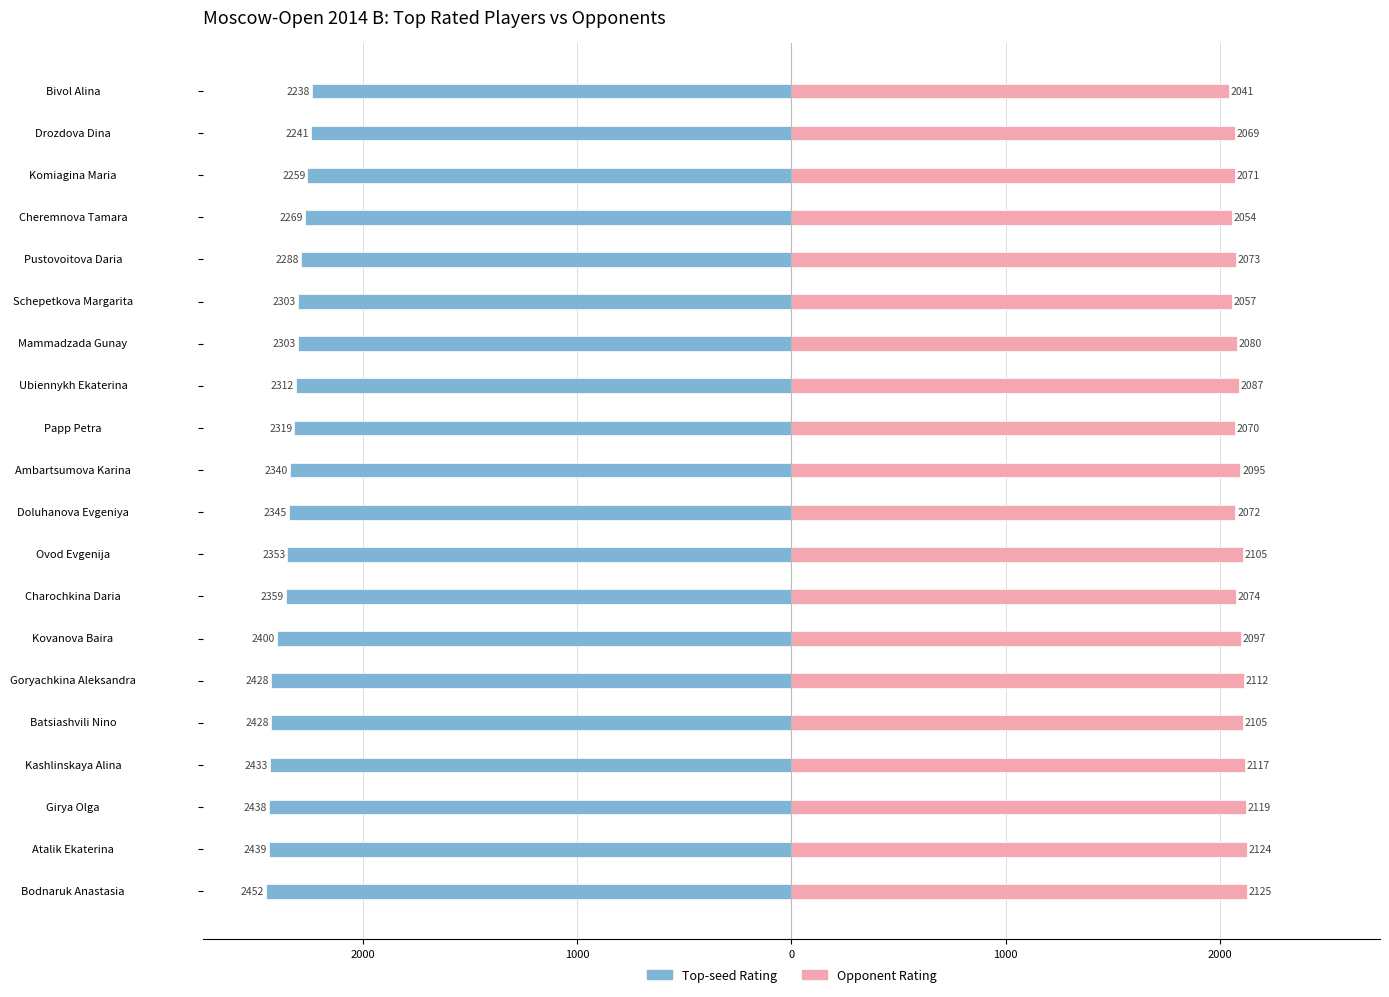

The value of Opponent Rating at Schepetkova Margarita is 2057. True or false?

True